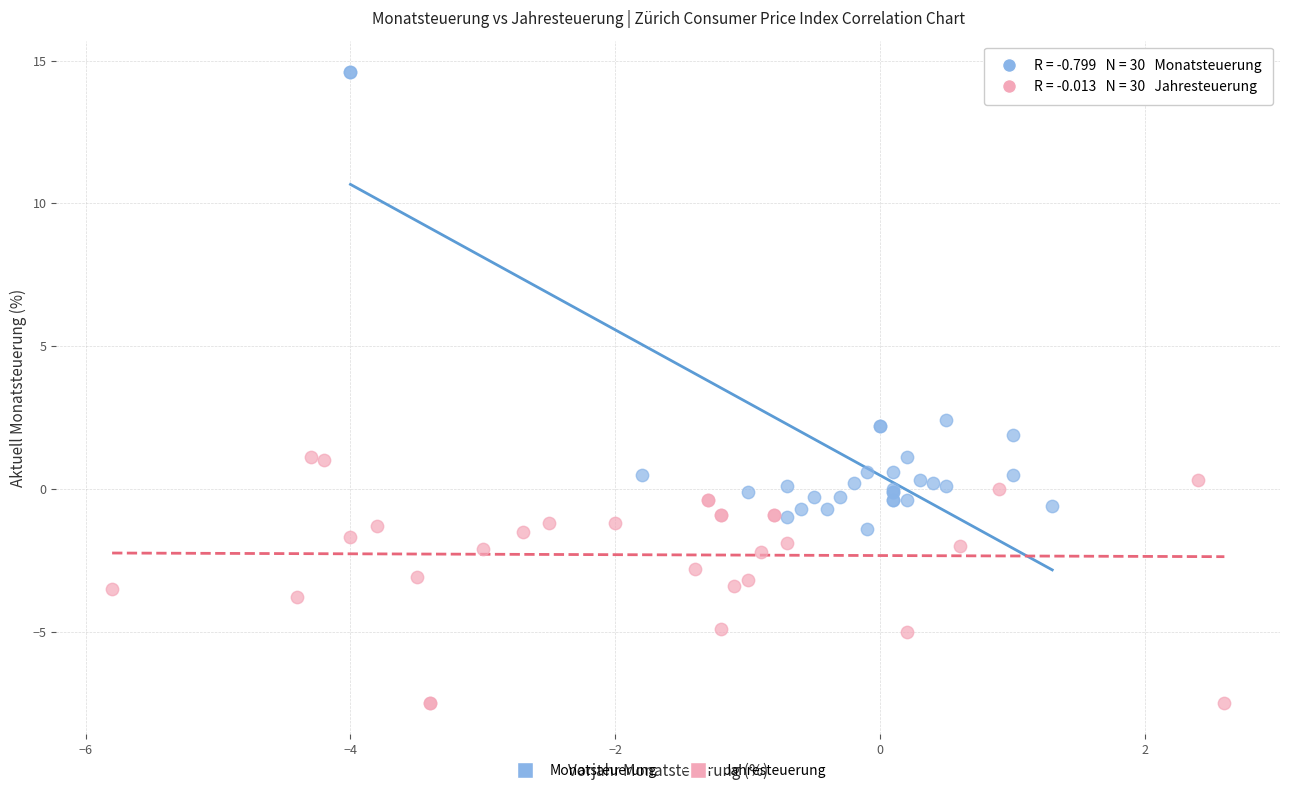

Which series contains the lowest Y value?

Jahresteuerung